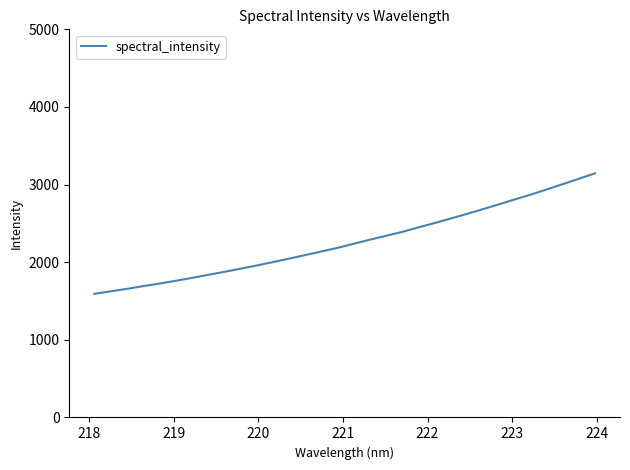

What is the difference between the maximum and minimum values?

1551.6